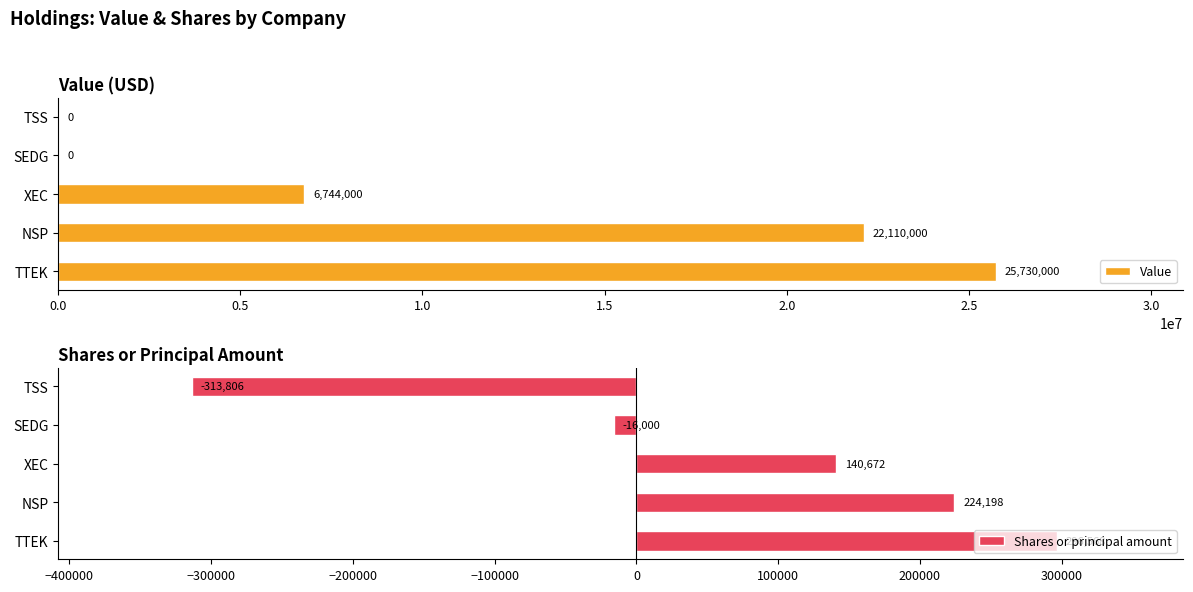

How many Value values are between 0 and 22110000?

4